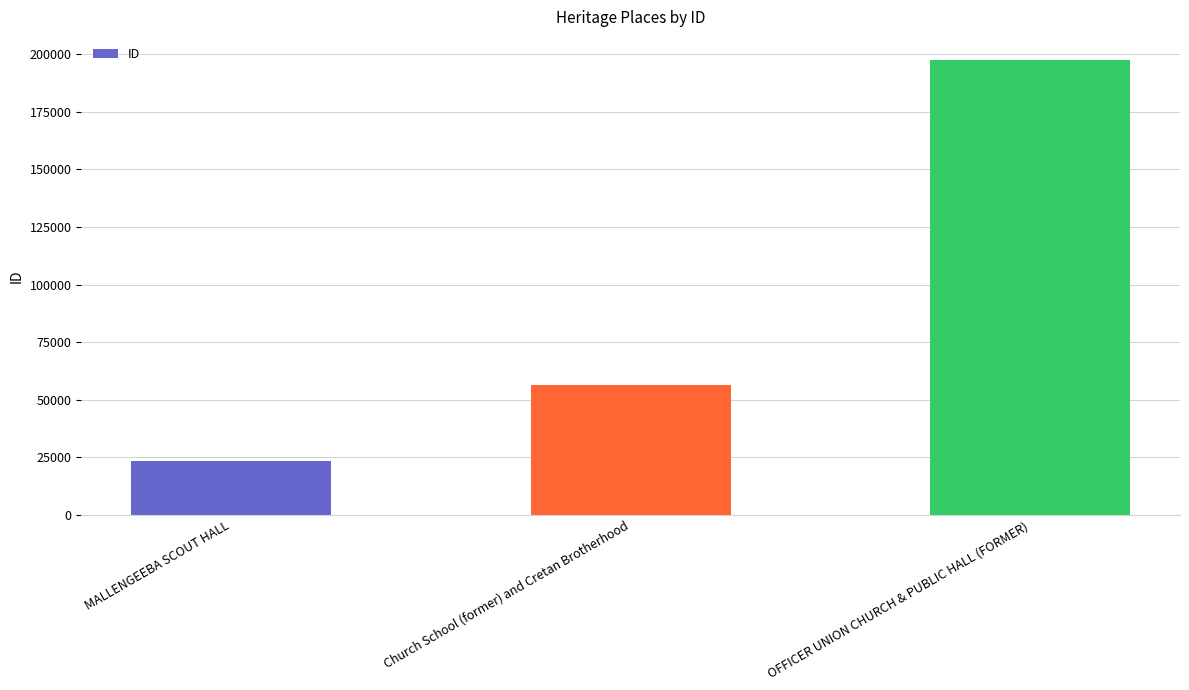

Reading left to right, extract all data points from this chart.

23450	56548	197675